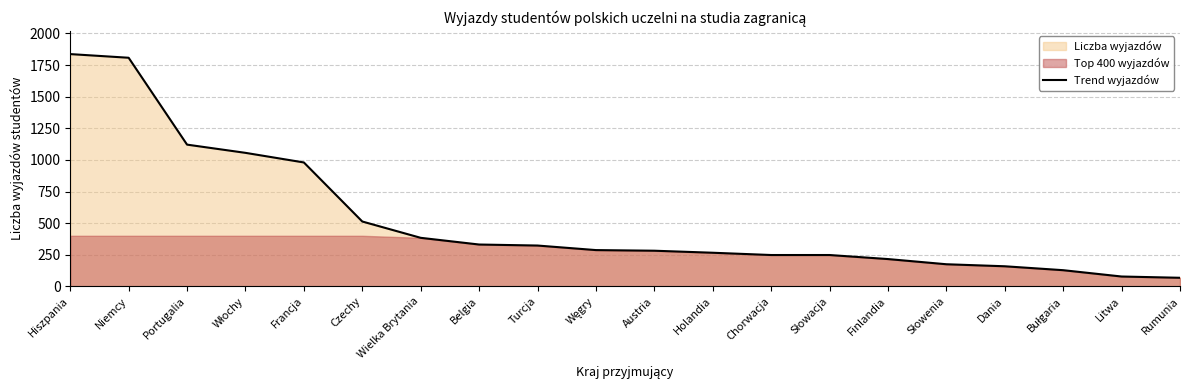

List the labels in order of value, largest first.

Hiszpania, Niemcy, Portugalia, Włochy, Francja, Czechy, Wielka Brytania, Belgia, Turcja, Węgry, Austria, Holandia, Chorwacja, Słowacja, Finlandia, Słowenia, Dania, Bułgaria, Litwa, Rumunia